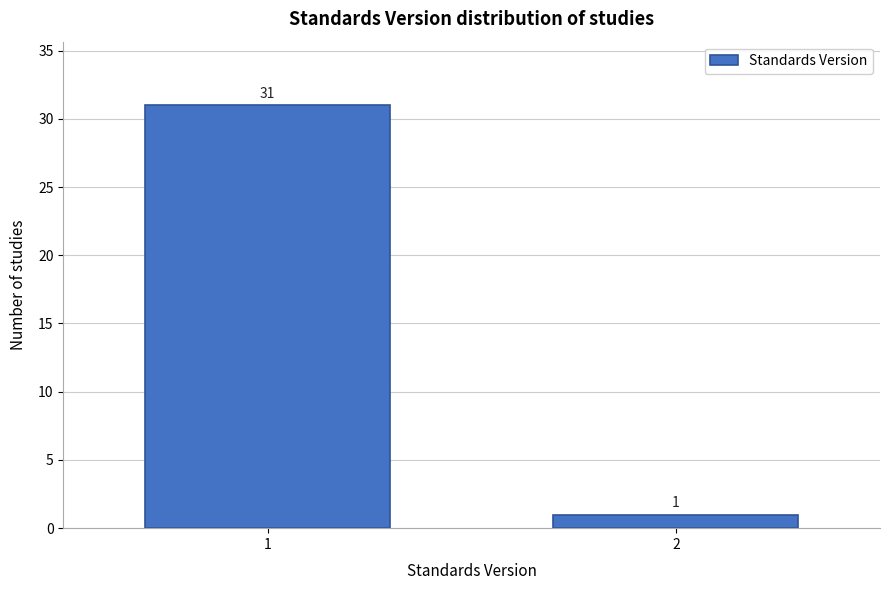

Reading left to right, list all the values displayed in this chart.

31	1